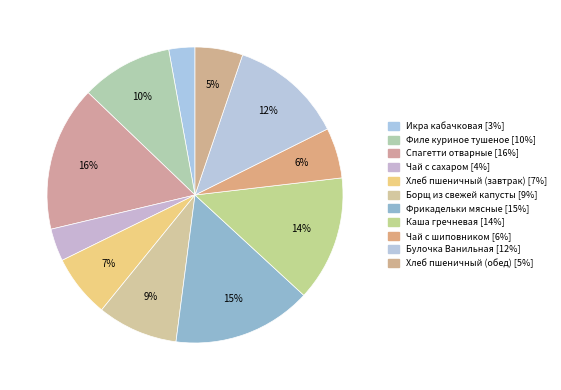

Rank the categories by value from highest to lowest.

Спагетти отварные, Фрикадельки мясные, Каша гречневая, Булочка Ванильная, Филе куриное тушеное, Борщ из свежей капусты, Хлеб пшеничный (завтрак), Чай с шиповником, Хлеб пшеничный (обед), Чай с сахаром, Икра кабачковая